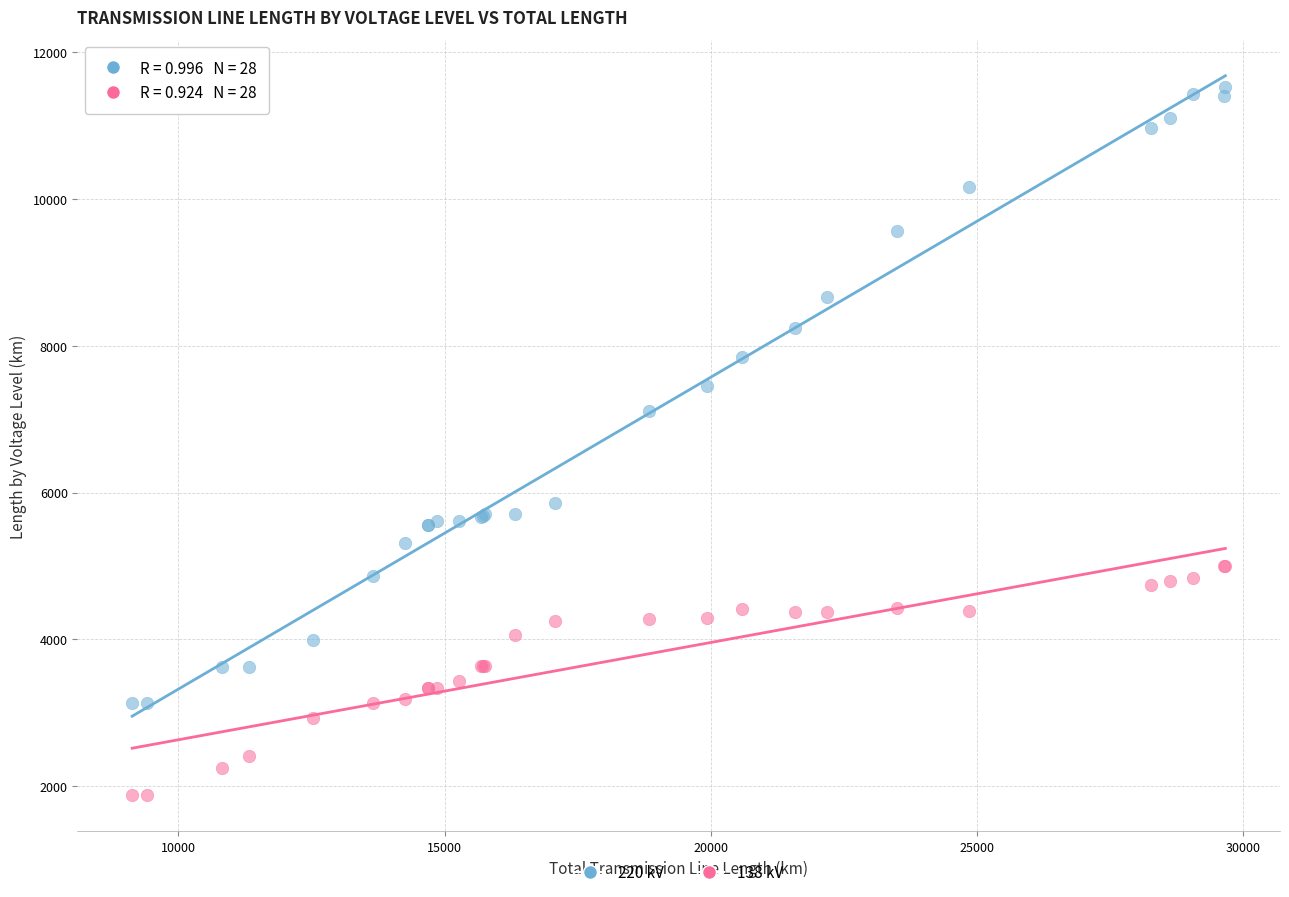

Which series has the largest Y range (max minus min)?

220 kV